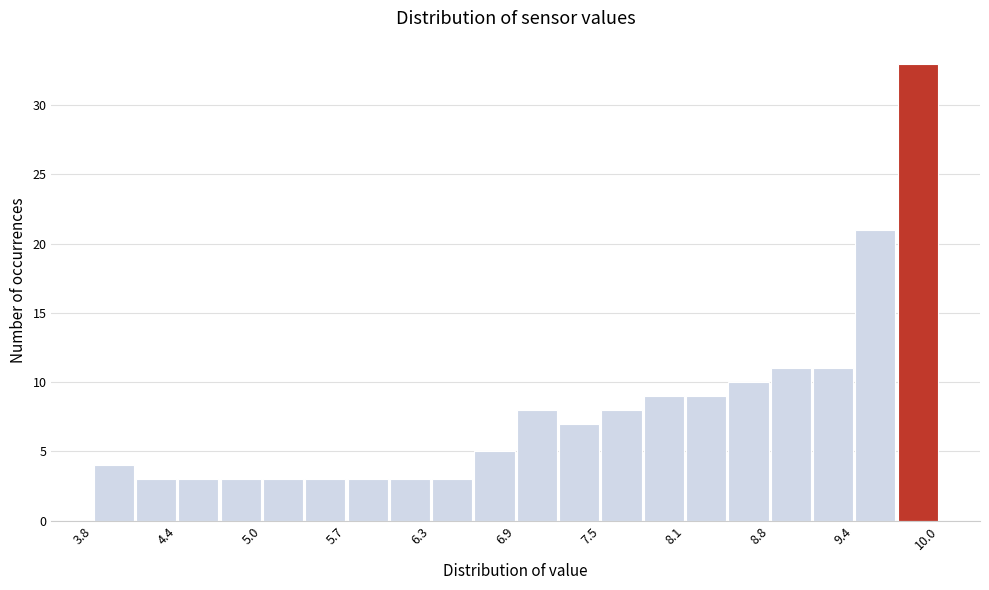

Around what value on the x-axis is the tallest bar? Give the approximate position of its centre, as read against the axis.

9.8